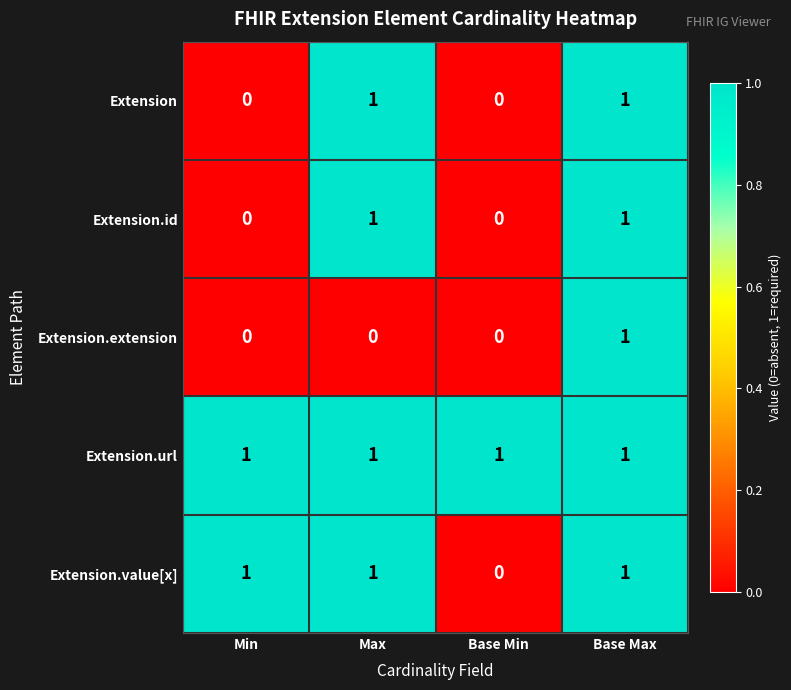

What is the sum of all Extension.url values?

4